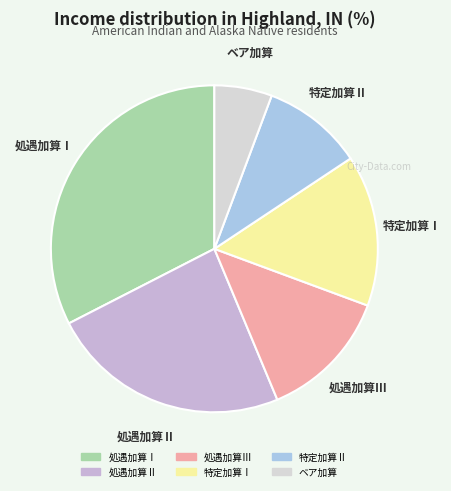

Does any single category account for the majority?

No